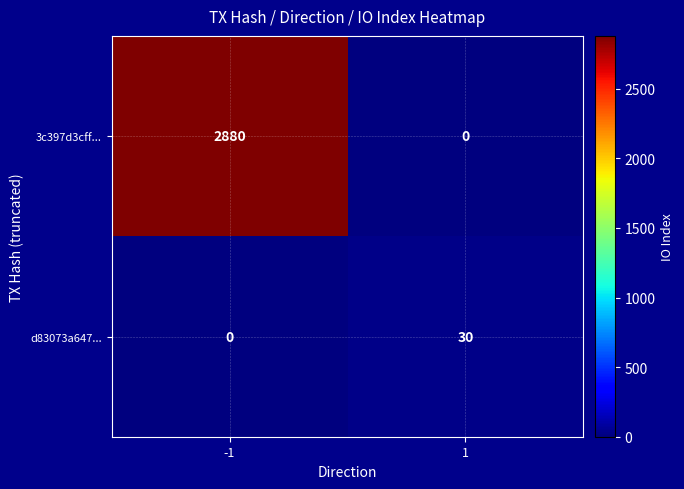

What is the approximate value of 3c397d3cff... at -1, to the nearest 50?

2900